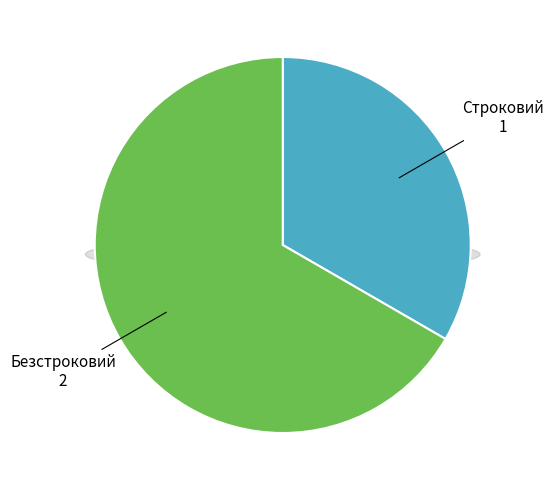

Rank the categories by value from highest to lowest.

Безстроковий, Строковий